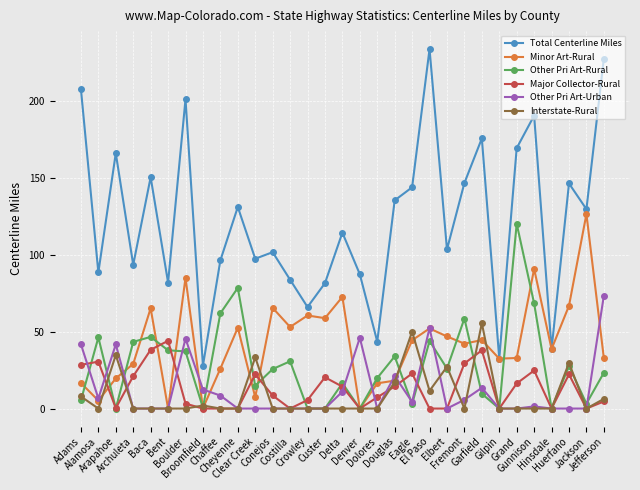

How many lines are shown in the chart?

6